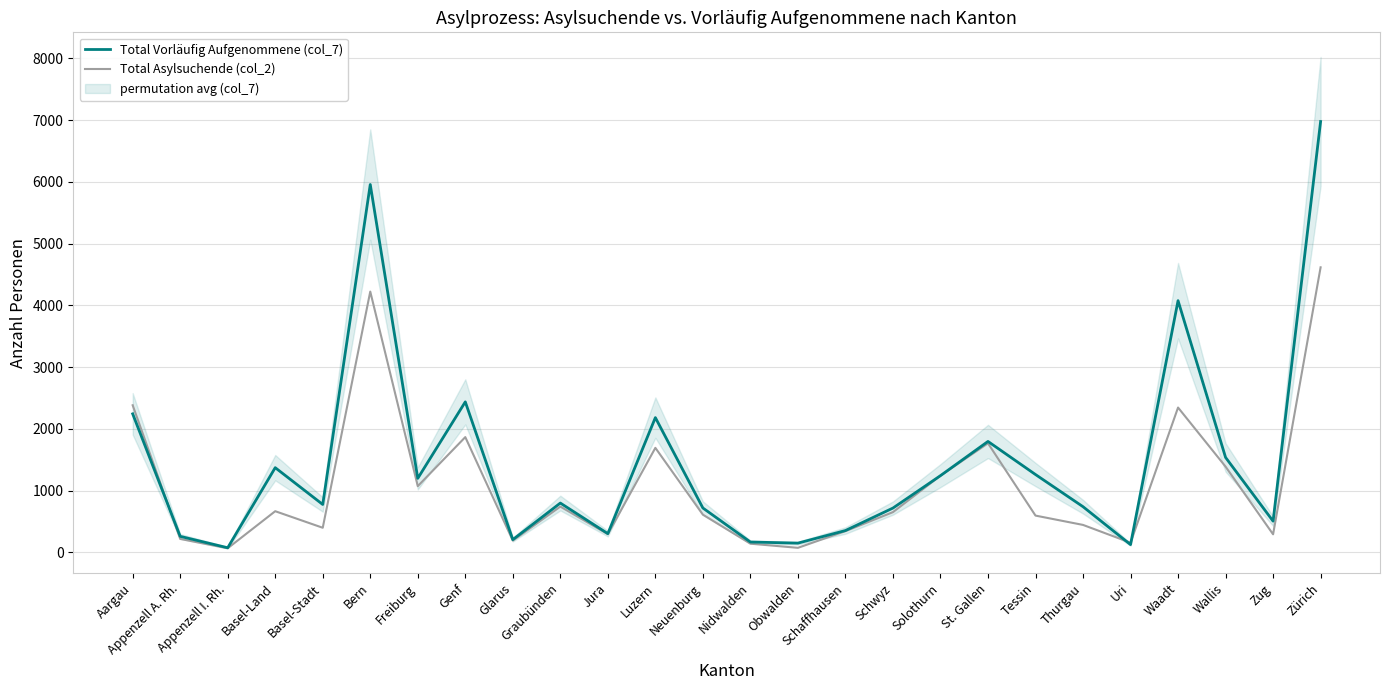

What is the difference between the Total Vorläufig Aufgenommene (col_7) values at Obwalden and Appenzell A. Rh.?

110